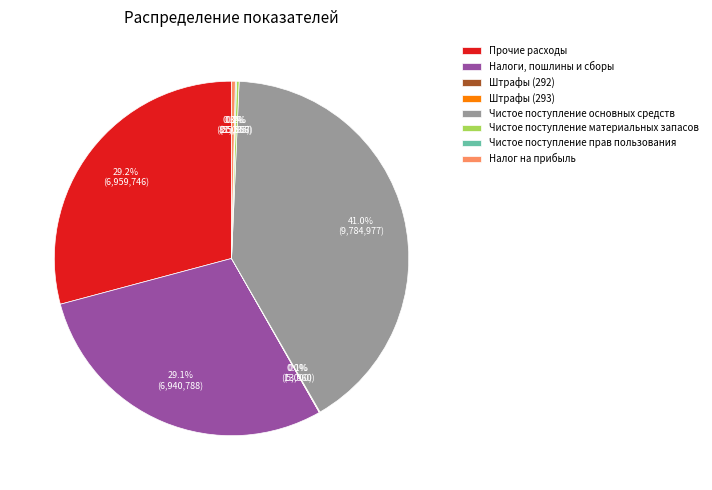

Do Чистое поступление основных средств and Прочие расходы together represent more than half of the pie?

Yes